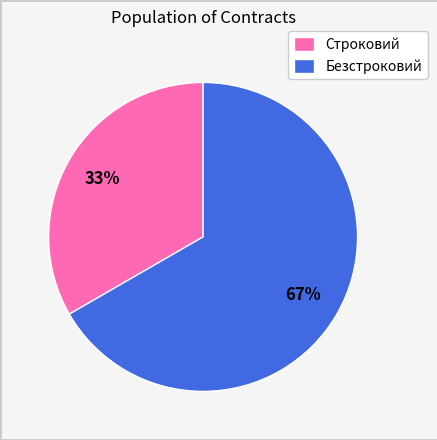

Is Строковий the majority of the pie?

No